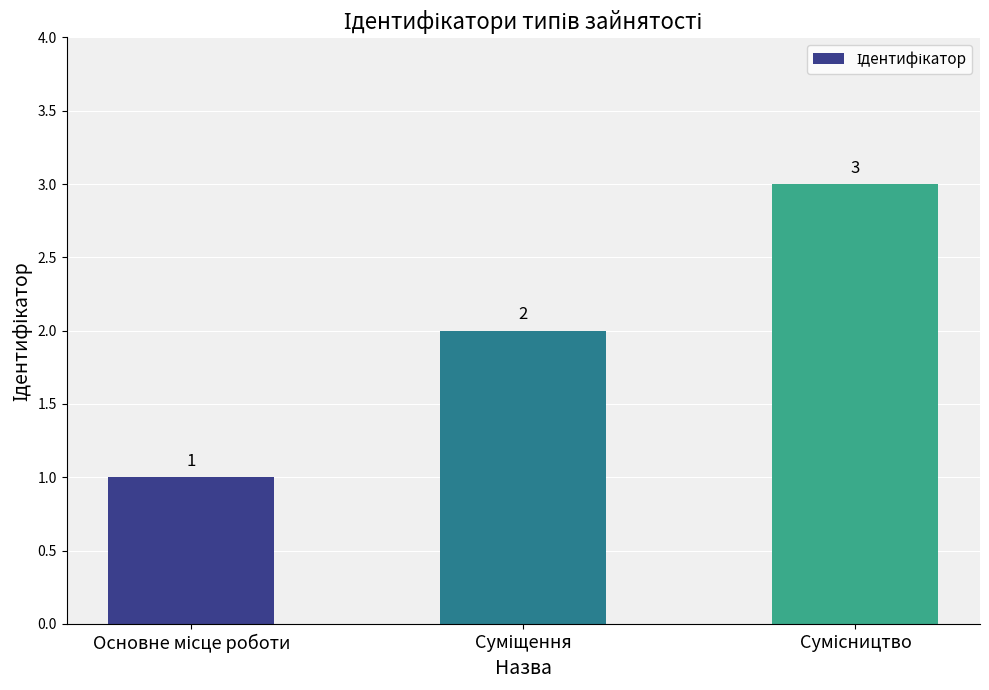

What is the value of the 3rd bar from the left?

3